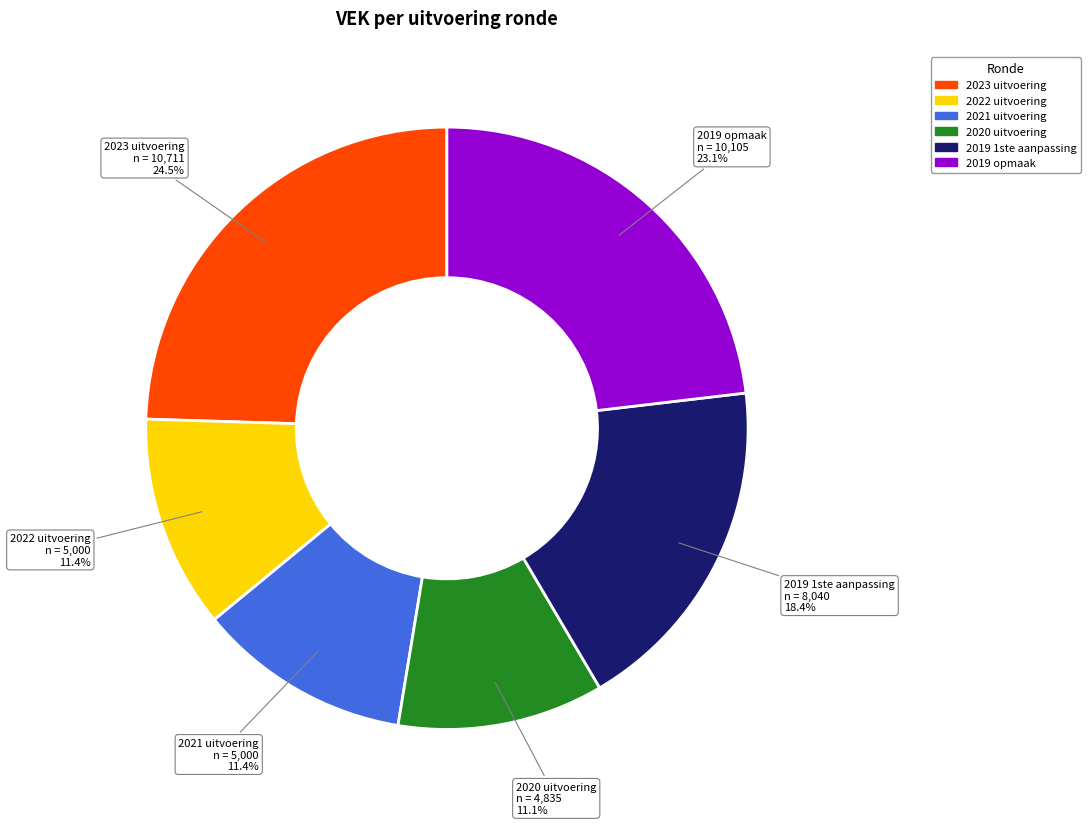

The 2021 uitvoering slice represents 17% of the pie. True or false?

False